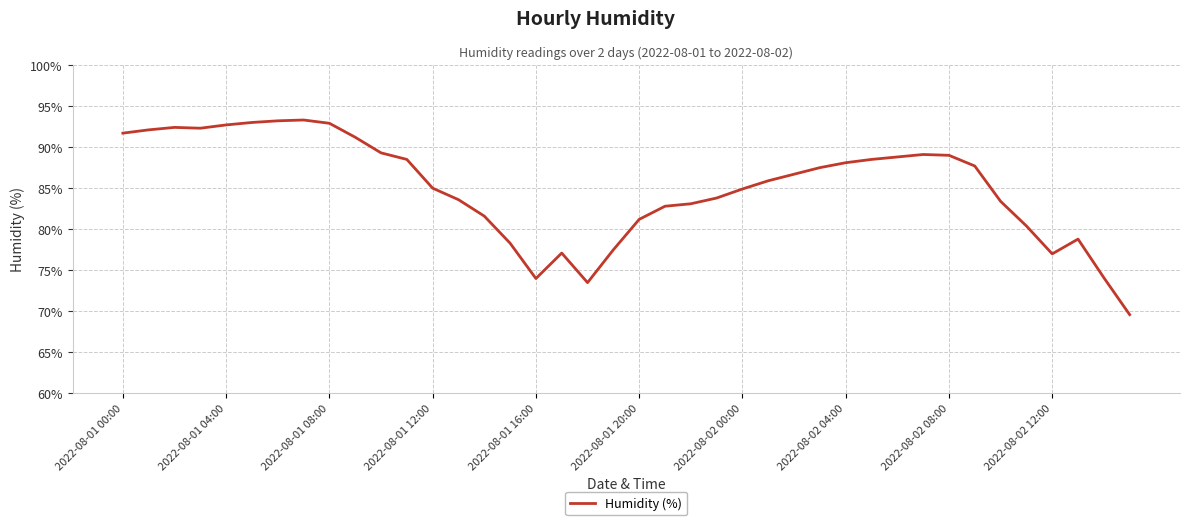

What is the difference between the maximum and minimum values?

23.7